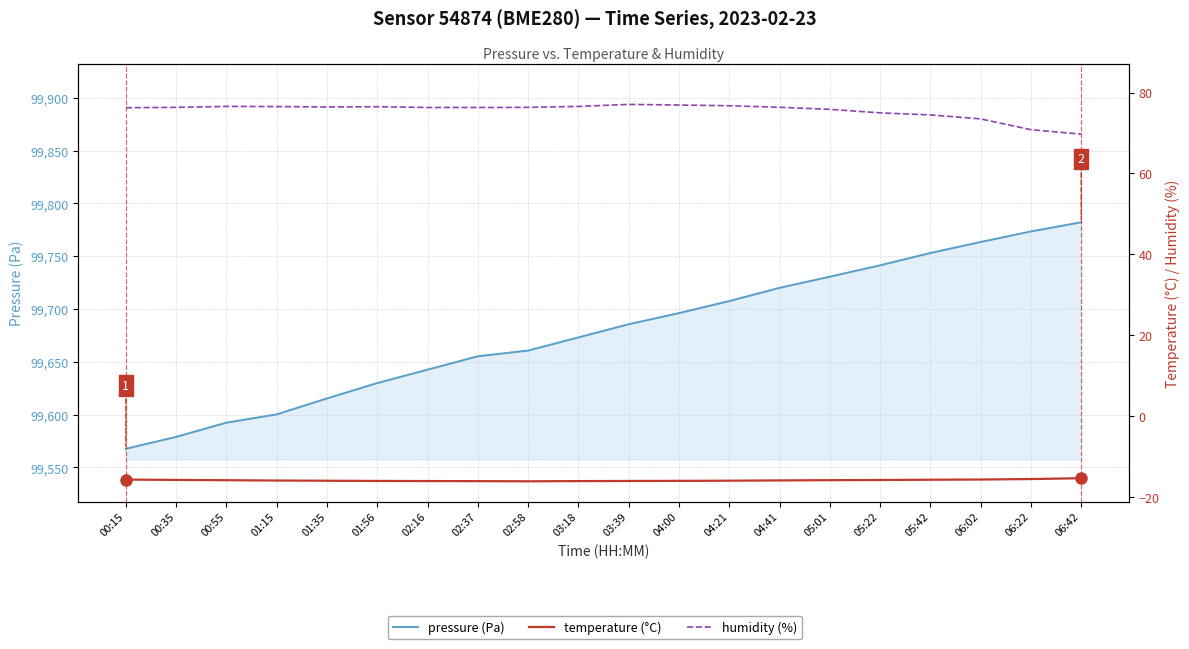

What is the total value across all series at 06:42?

99836.6